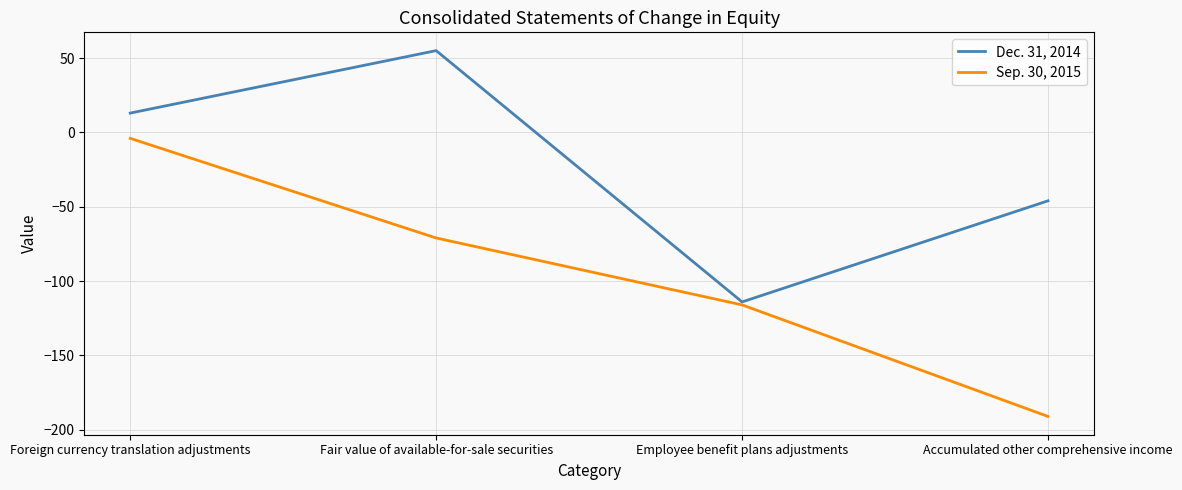

The Sep. 30, 2015 series shows -71 at Fair value of available-for-sale securities. True or false?

True